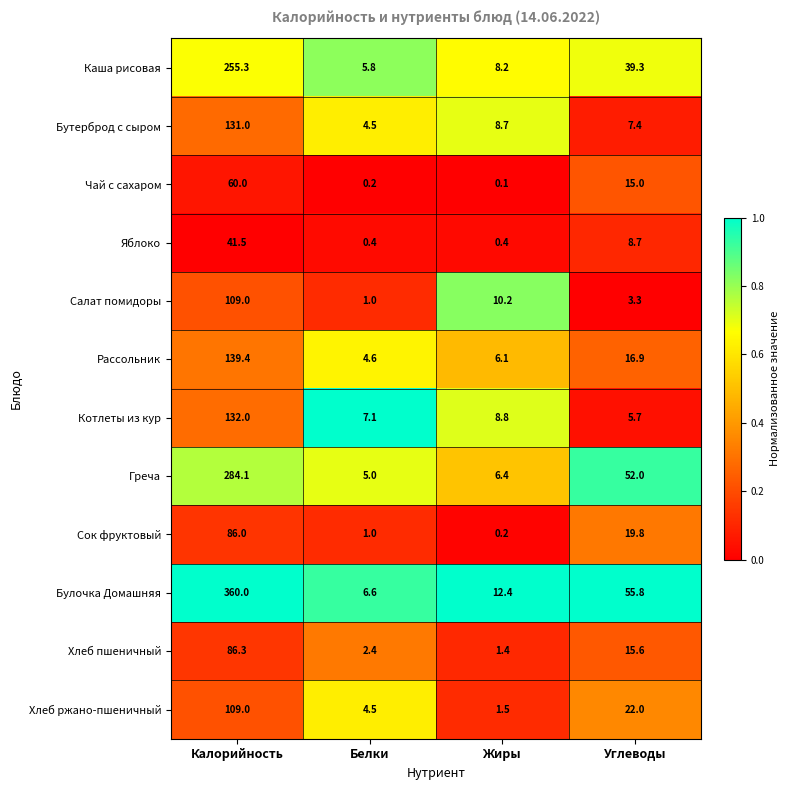

At which label is Рассольник closest to 72?

Углеводы